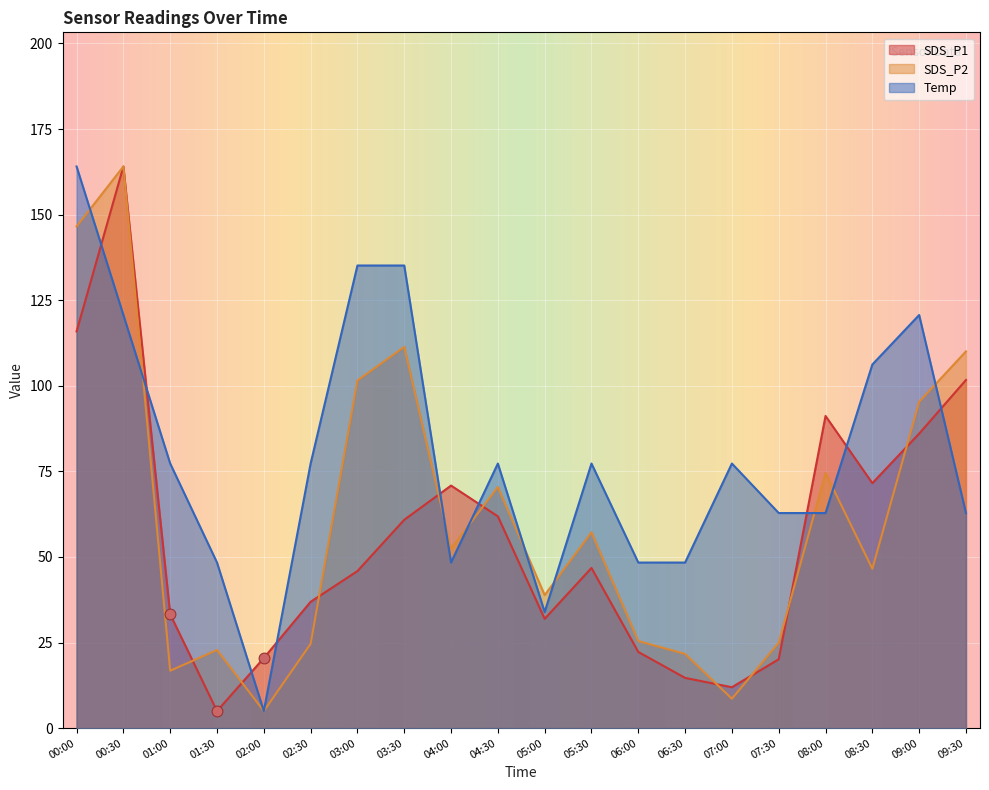

Which series contains the highest Y value?

SDS_P1